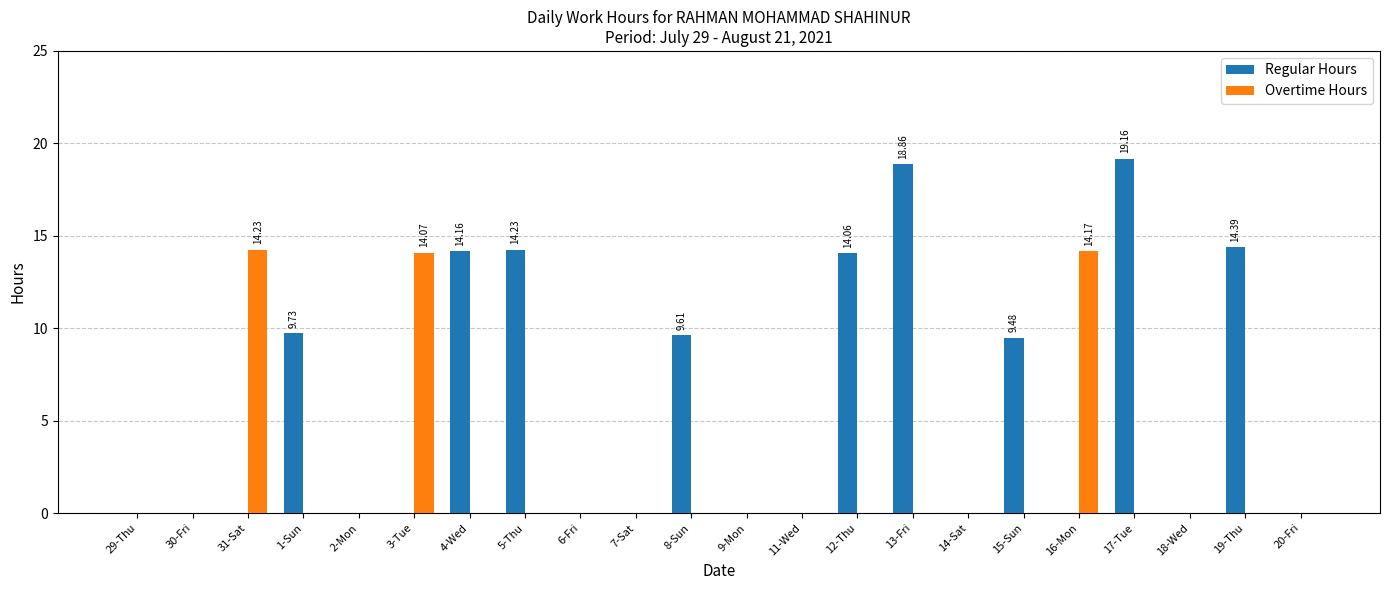

The Overtime Hours series shows 0.0 at 12-Thu. True or false?

True